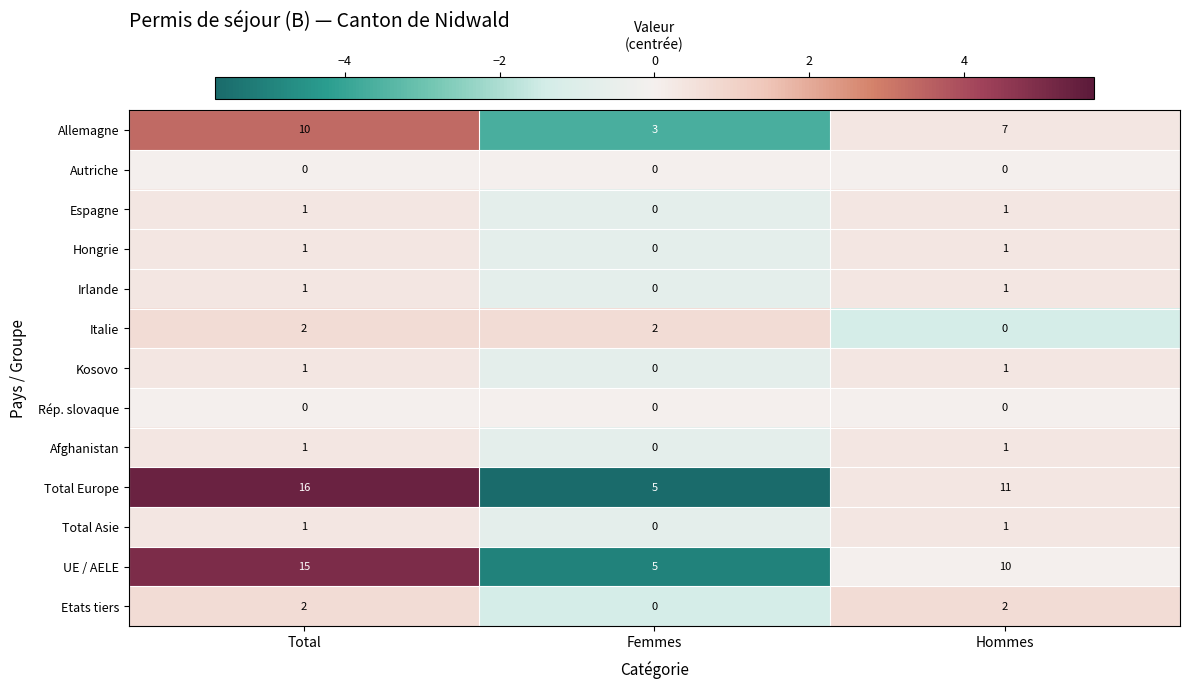

True or false: Autriche has a value of 0 at Femmes.

True